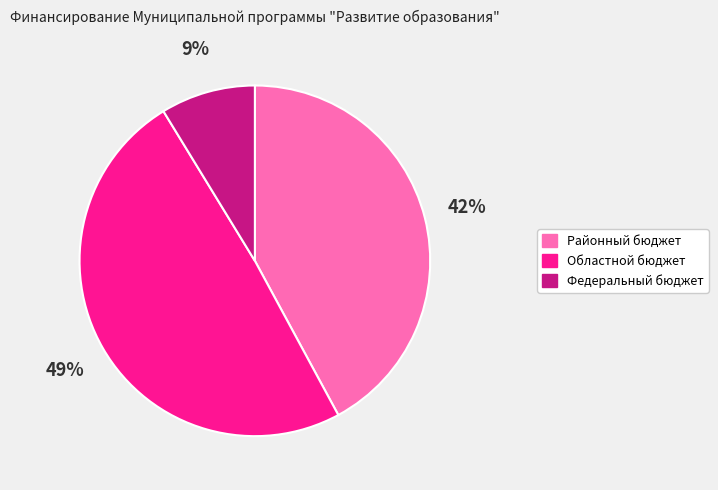

Is the sum of Районный бюджет and Федеральный бюджет greater than half?

Yes